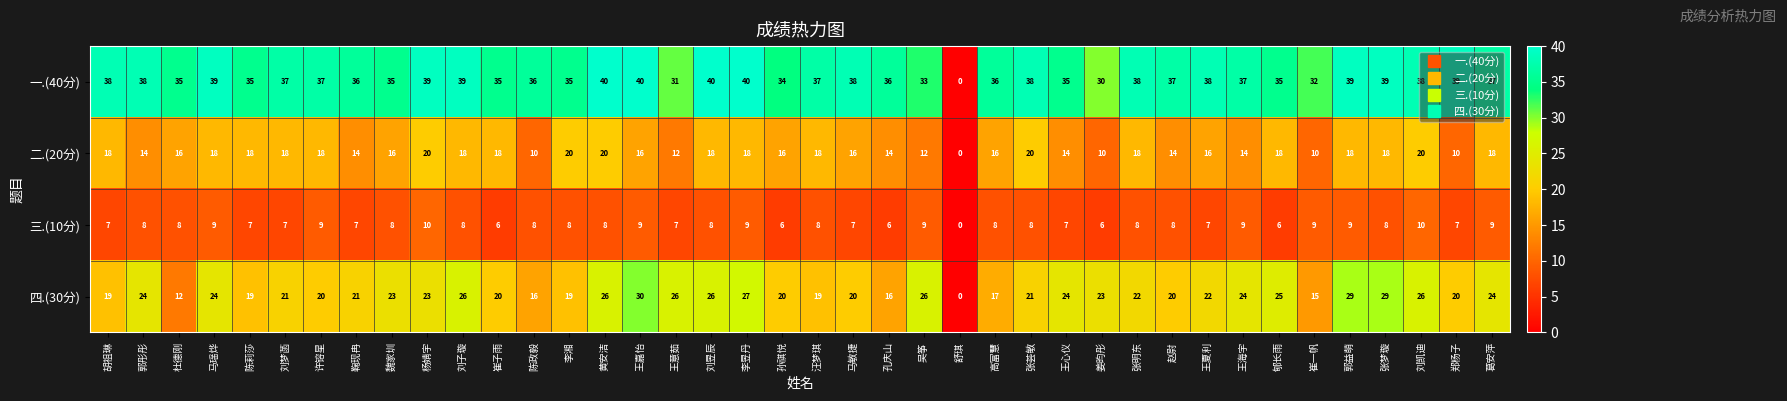

The value of 三.(10分) at 姜昀彤 is 3. True or false?

False